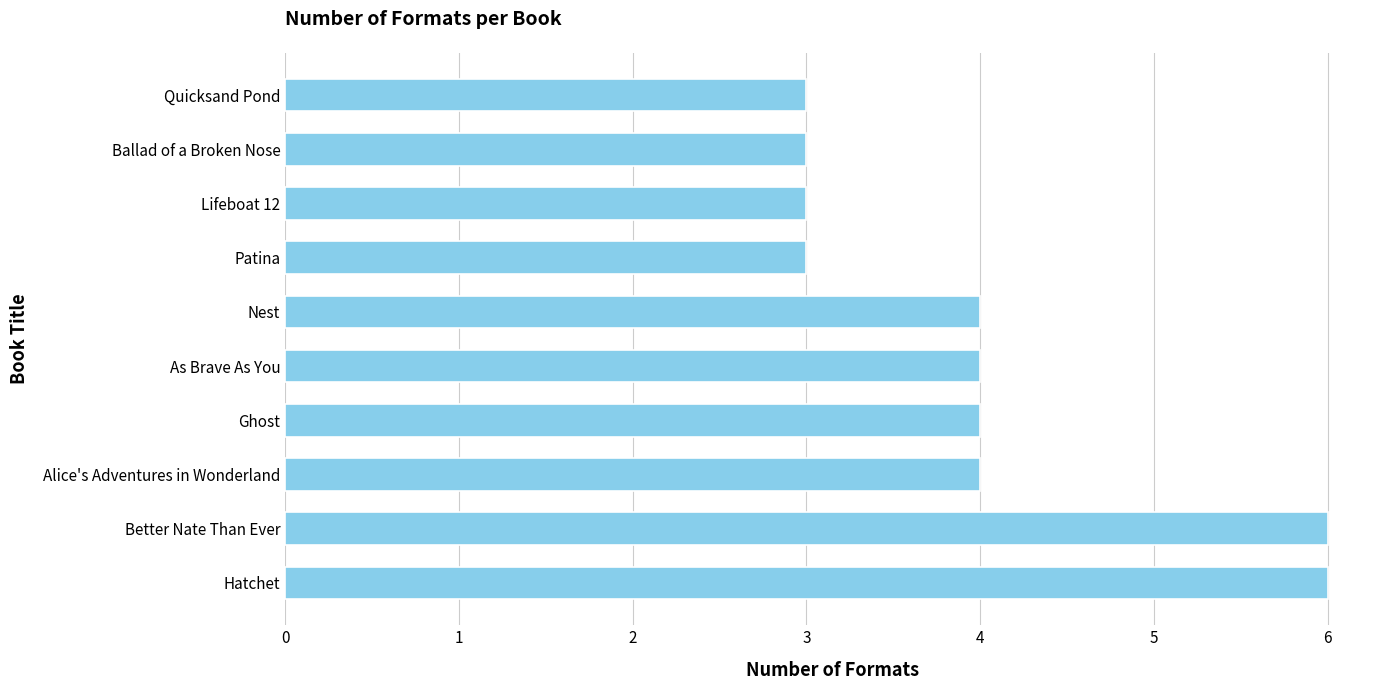

Approximately how many times larger is the value at Ghost compared to Ballad of a Broken Nose?

1.3